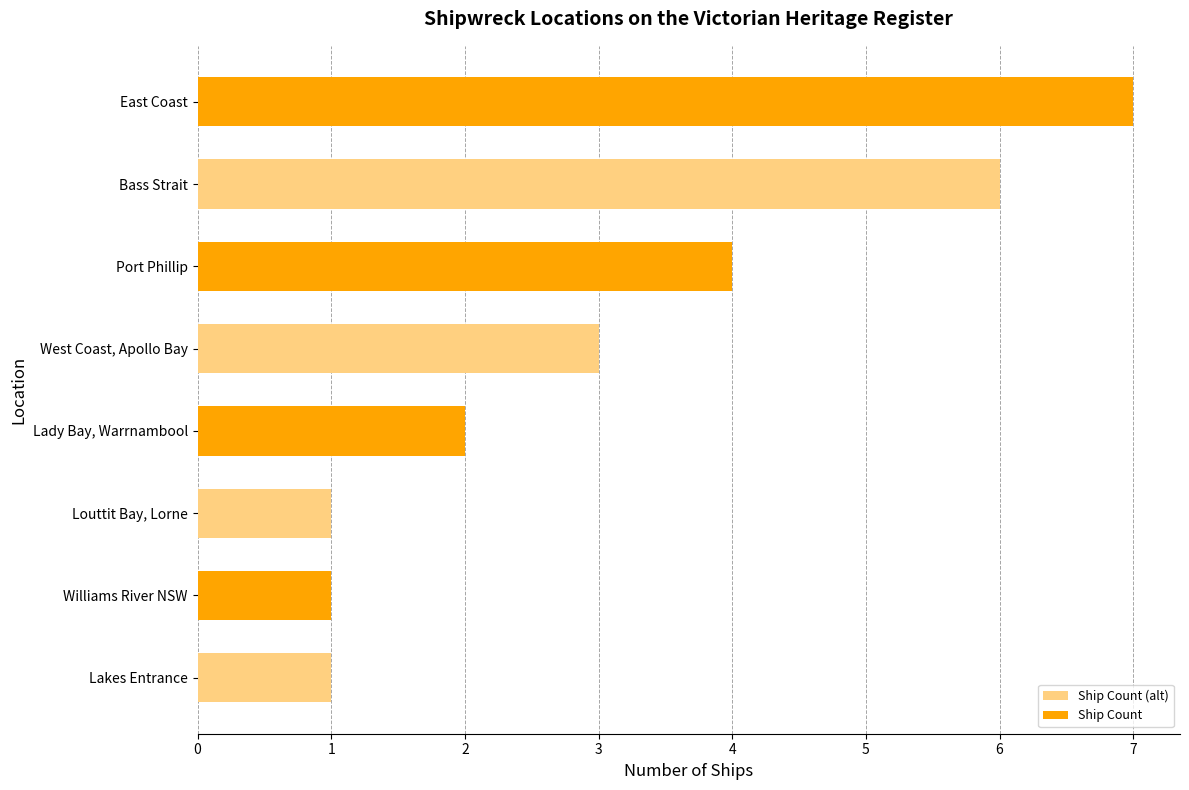

What is the sum of all values?

25